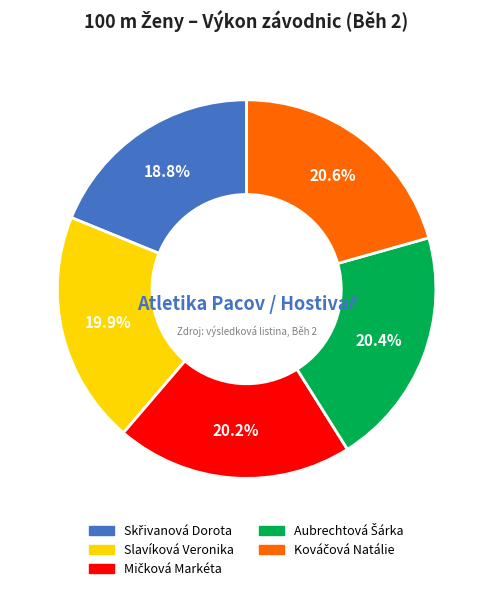

How many slices are in this pie chart?

5